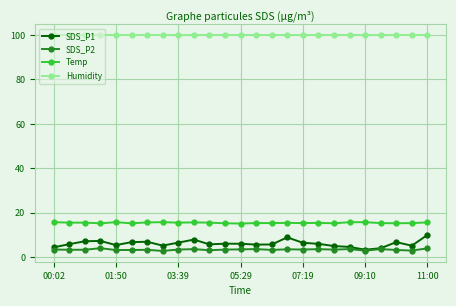

True or false: Temp and Humidity cross at least once.

False